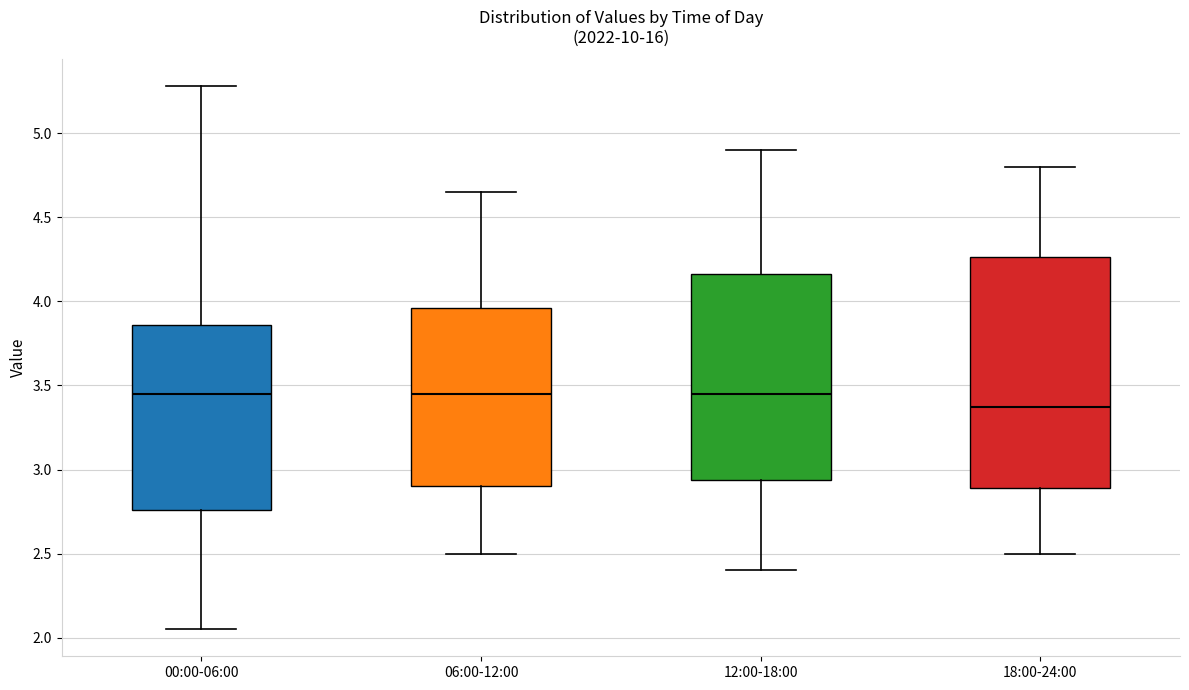

Reading left to right, transcribe this box plot: for each box, give where its median line is, the range the box spans, and where its two whiskers end, as read against the y-axis. The values are not printed on the chart, so give them approximately, as read against the axis.

00:00-06:00: median 3.45, box 2.75 to 3.85, whiskers 2.05 to 5.30
06:00-12:00: median 3.45, box 2.90 to 3.95, whiskers 2.50 to 4.65
12:00-18:00: median 3.45, box 2.95 to 4.15, whiskers 2.40 to 4.90
18:00-24:00: median 3.40, box 2.90 to 4.25, whiskers 2.50 to 4.80